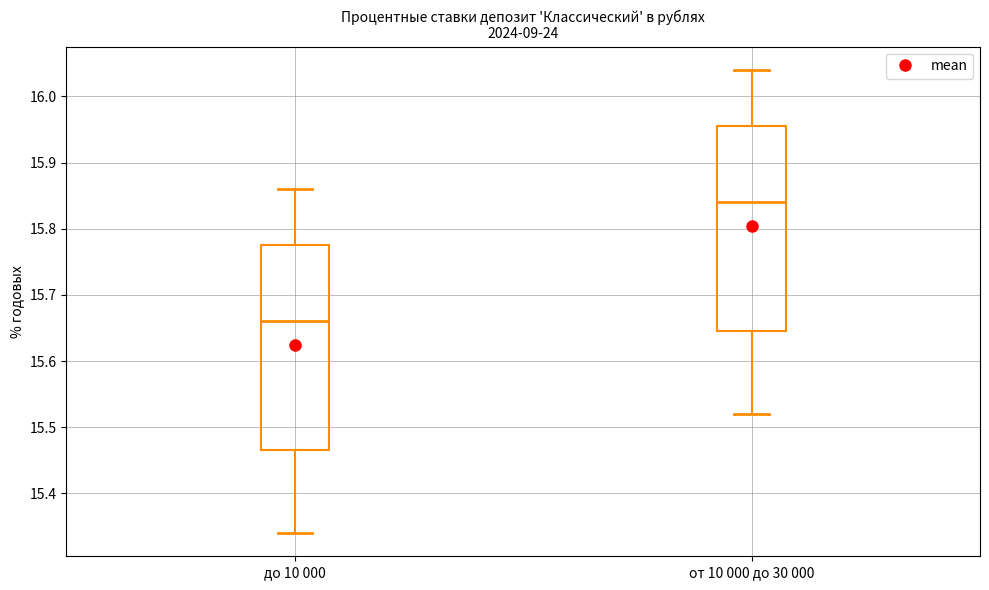

Where does the upper whisker of the box for от 10 000 до 30 000 end on the y-axis? The values are not printed on the chart, so give them approximately, as read against the axis.

16.04